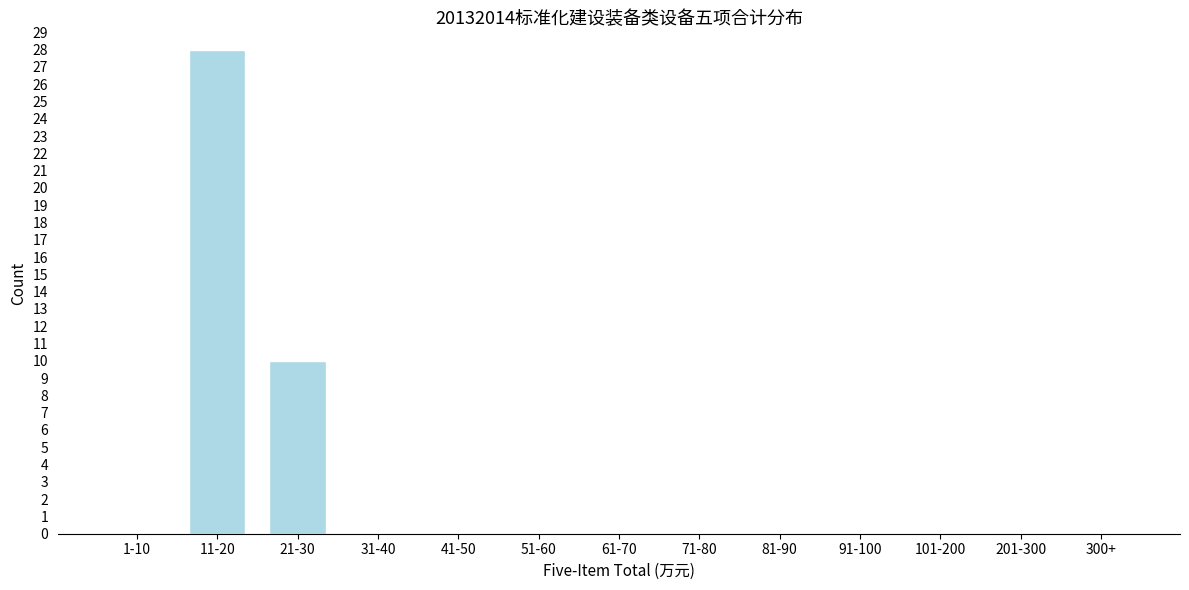

Reading left to right, list all the values displayed in this chart.

1-10=0	11-20=28	21-30=10	31-40=0	41-50=0	51-60=0	61-70=0	71-80=0	81-90=0	91-100=0	101-200=0	201-300=0	300+=0